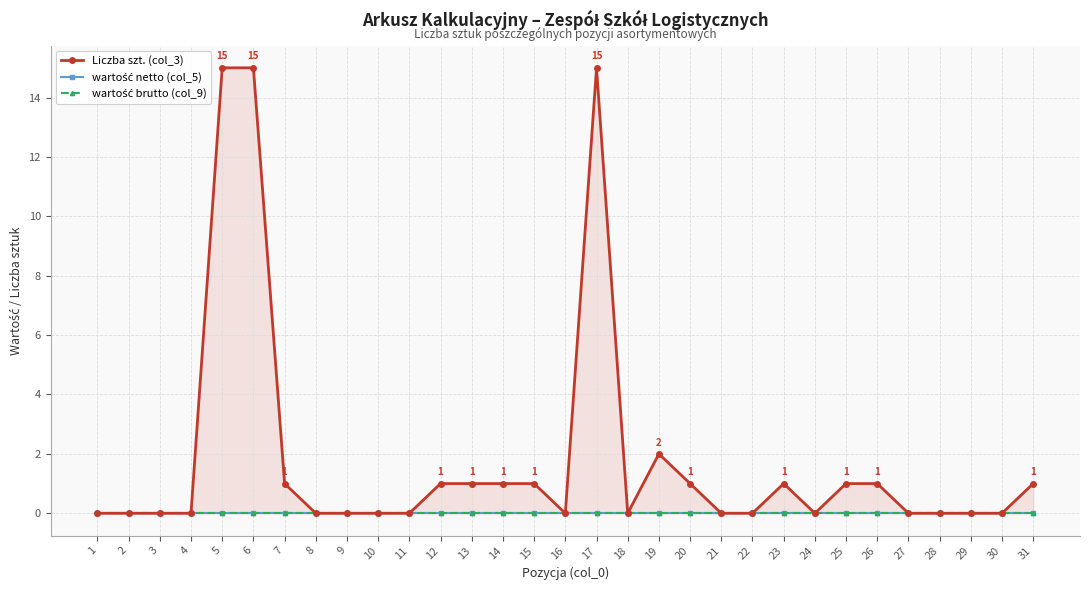

What are all the series names shown in the legend?

Liczba szt. (col_3), wartość netto (col_5), wartość brutto (col_9)